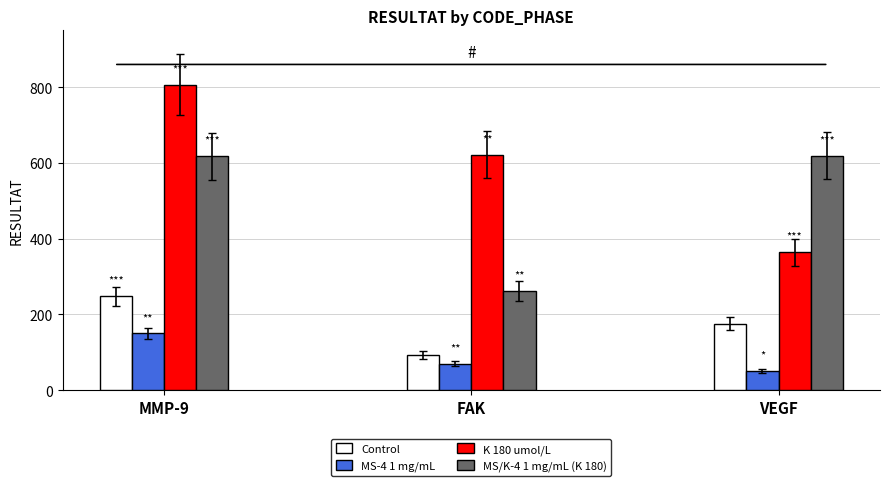

At which label does Control first exceed 176?

MMP-9